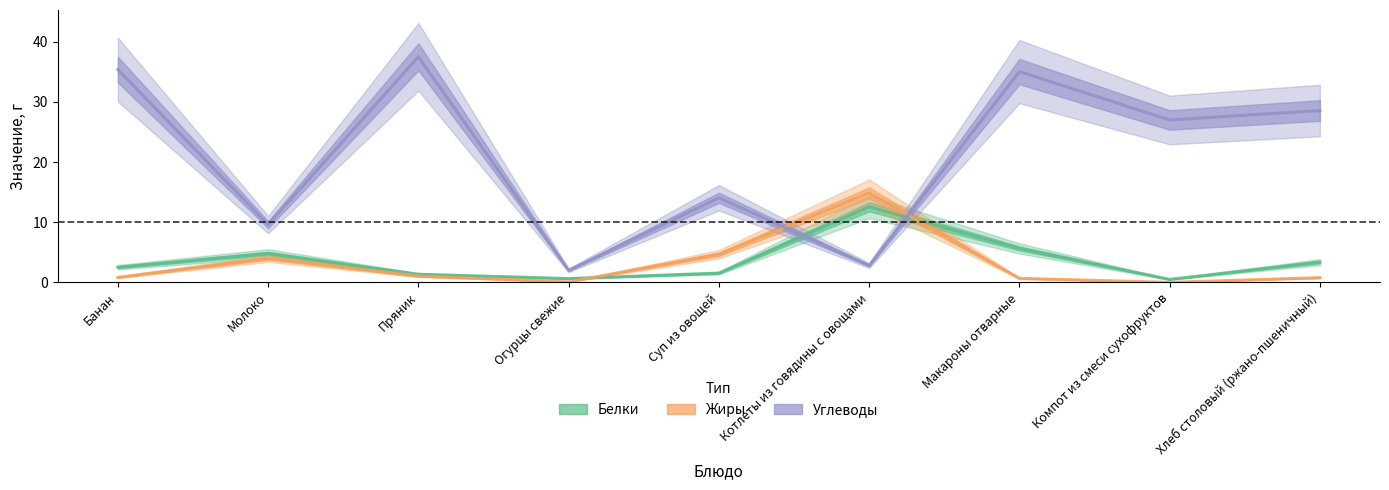

What position from the left is Макароны отварные?

7